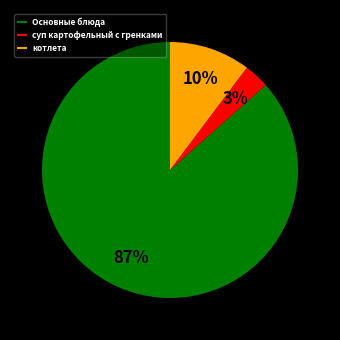

To the nearest percent, what is the average slice percentage?

33%